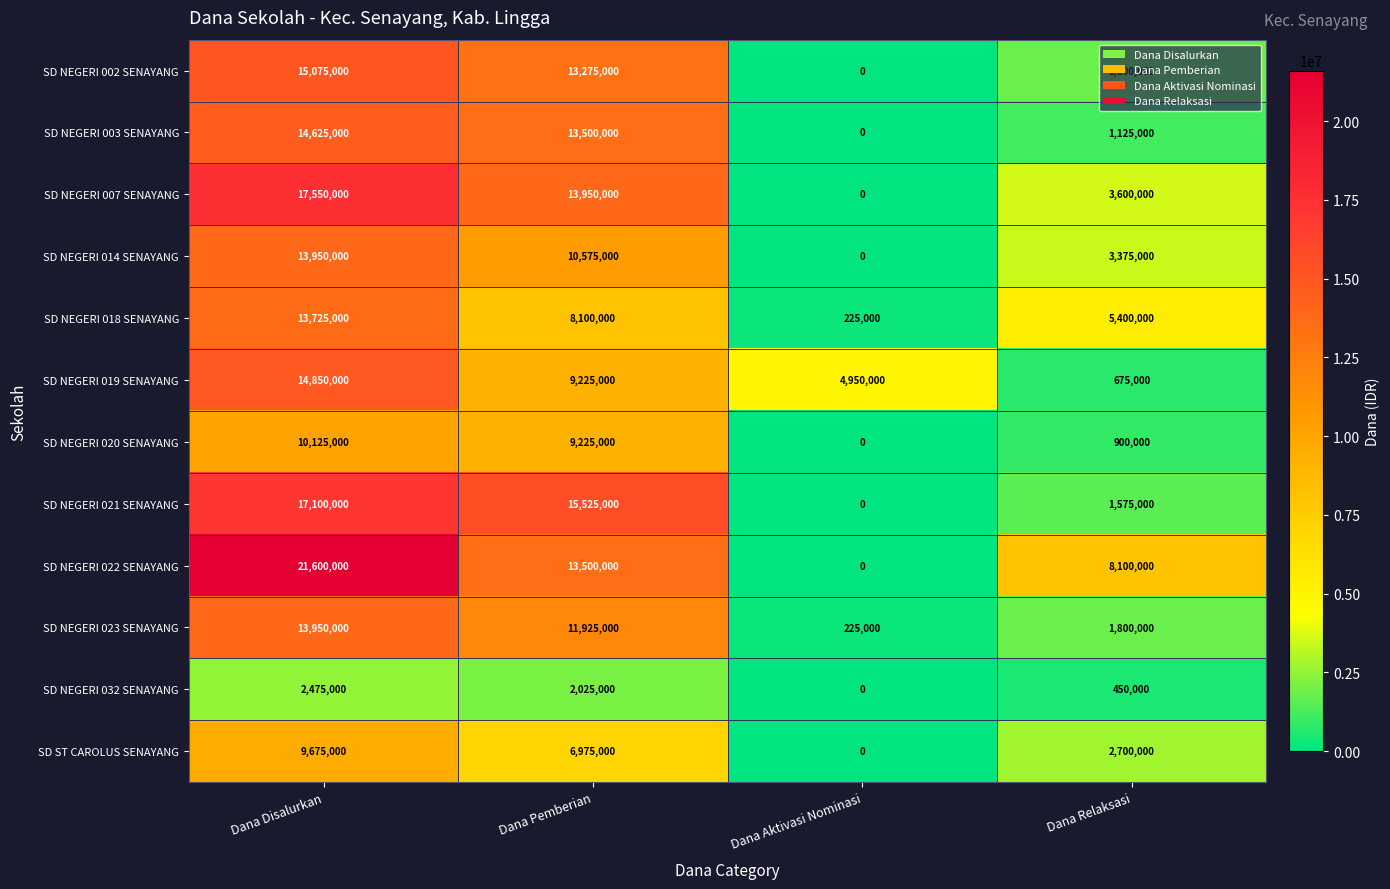

The value of SD NEGERI 002 SENAYANG at Dana Aktivasi Nominasi is 8721732. True or false?

False